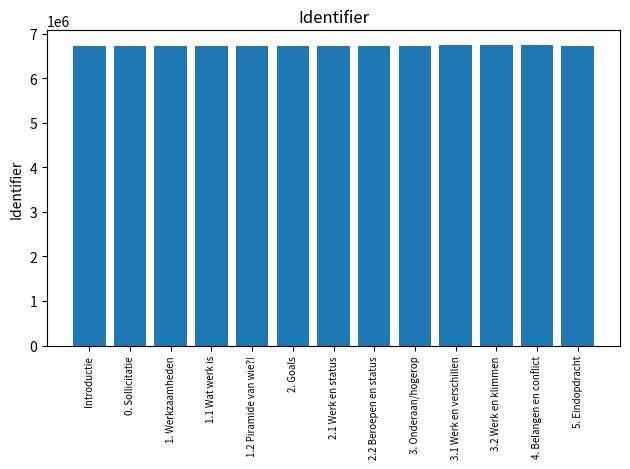

What is the difference between the maximum and minimum values?

16371